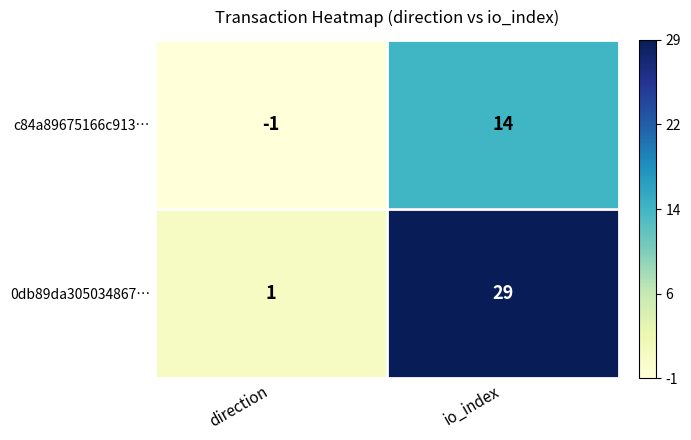

How many values in the 0db89da305034867… series are below 29?

1